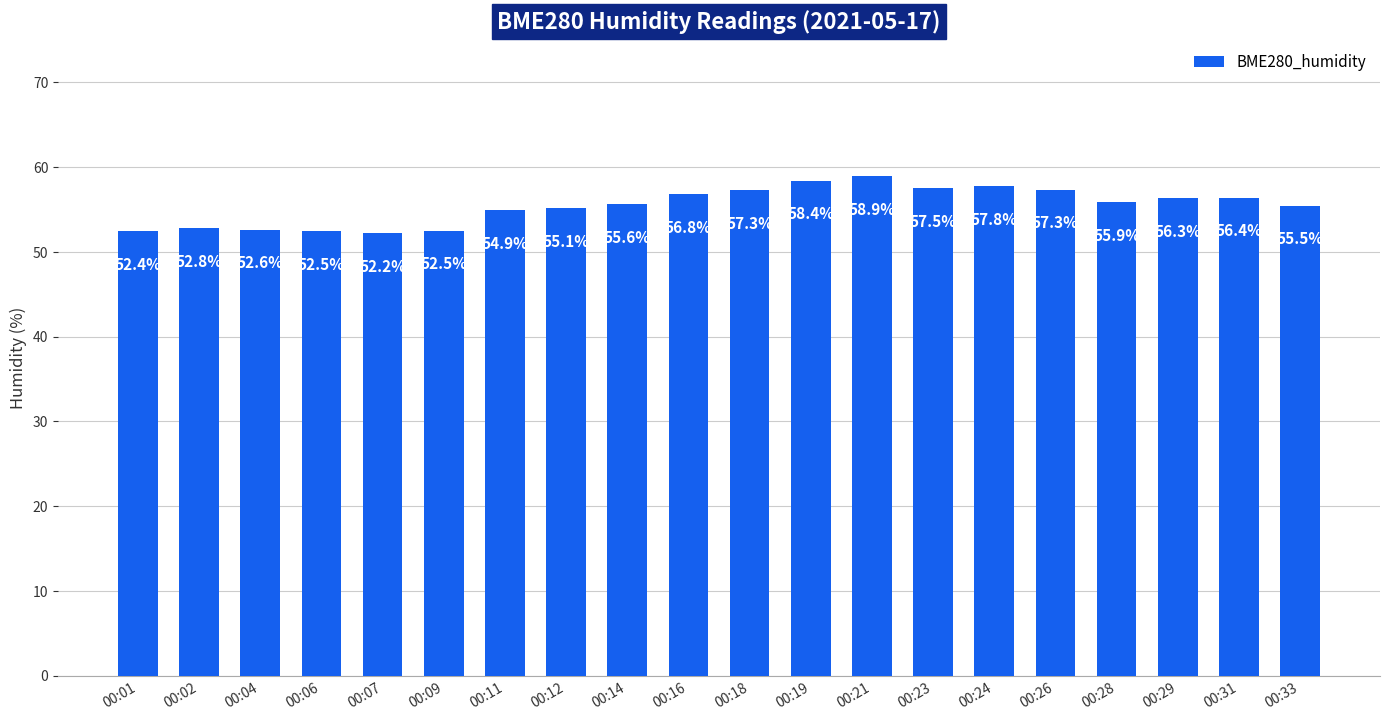

What is the minimum value shown in the chart?

52.2